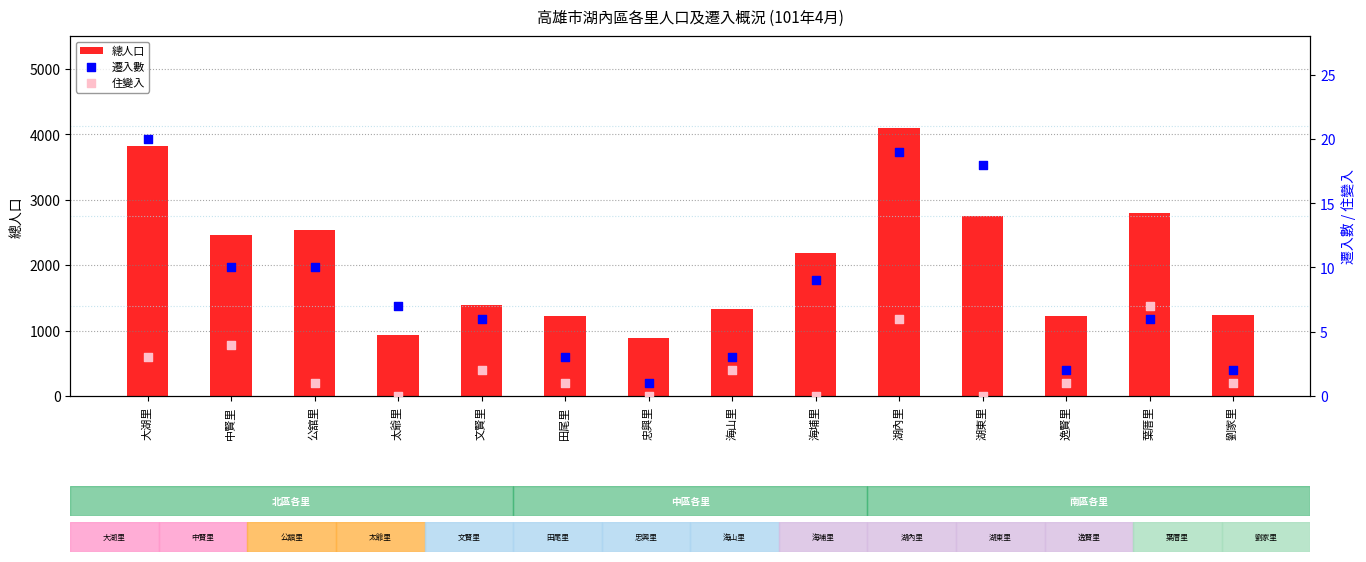

Which series reaches the minimum Y coordinate?

住變入